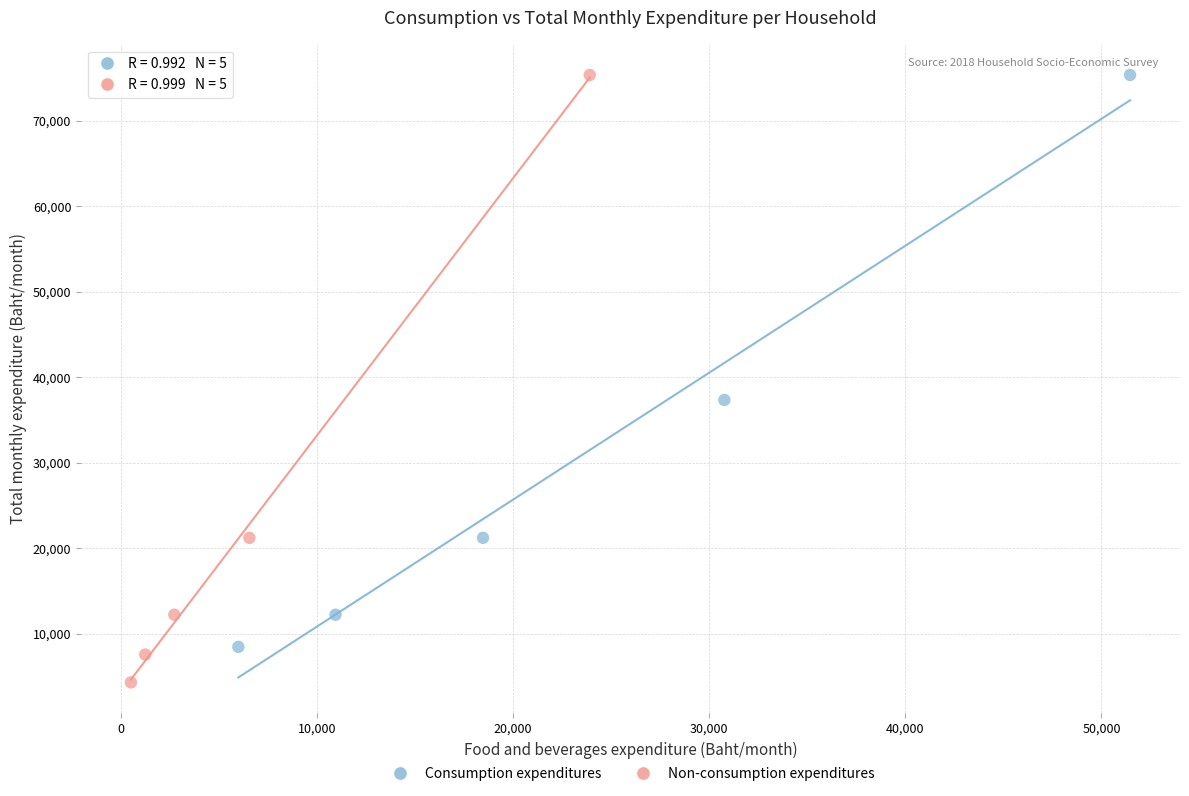

Which series reaches the minimum Y coordinate?

Non-consumption expenditures